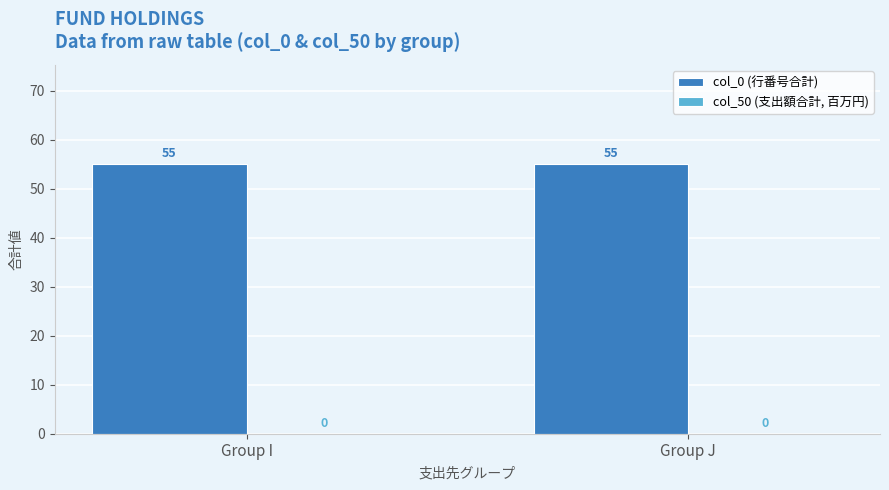

Is the value of col_50 (支出額合計, 百万円) at Group I greater than the value of col_0 (行番号合計) at Group I?

No